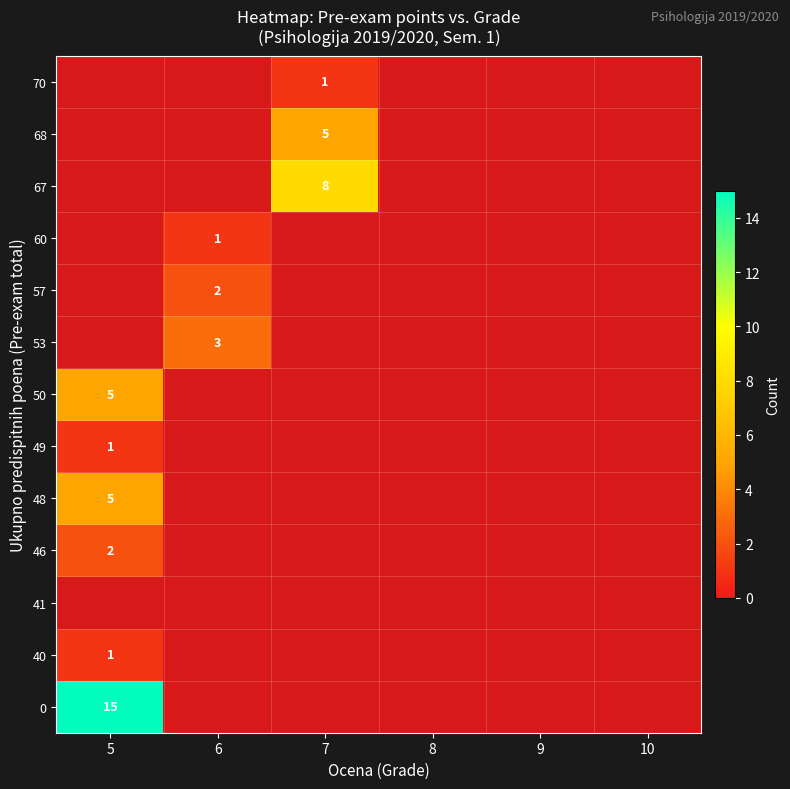

How many values in 50 are above zero?

1